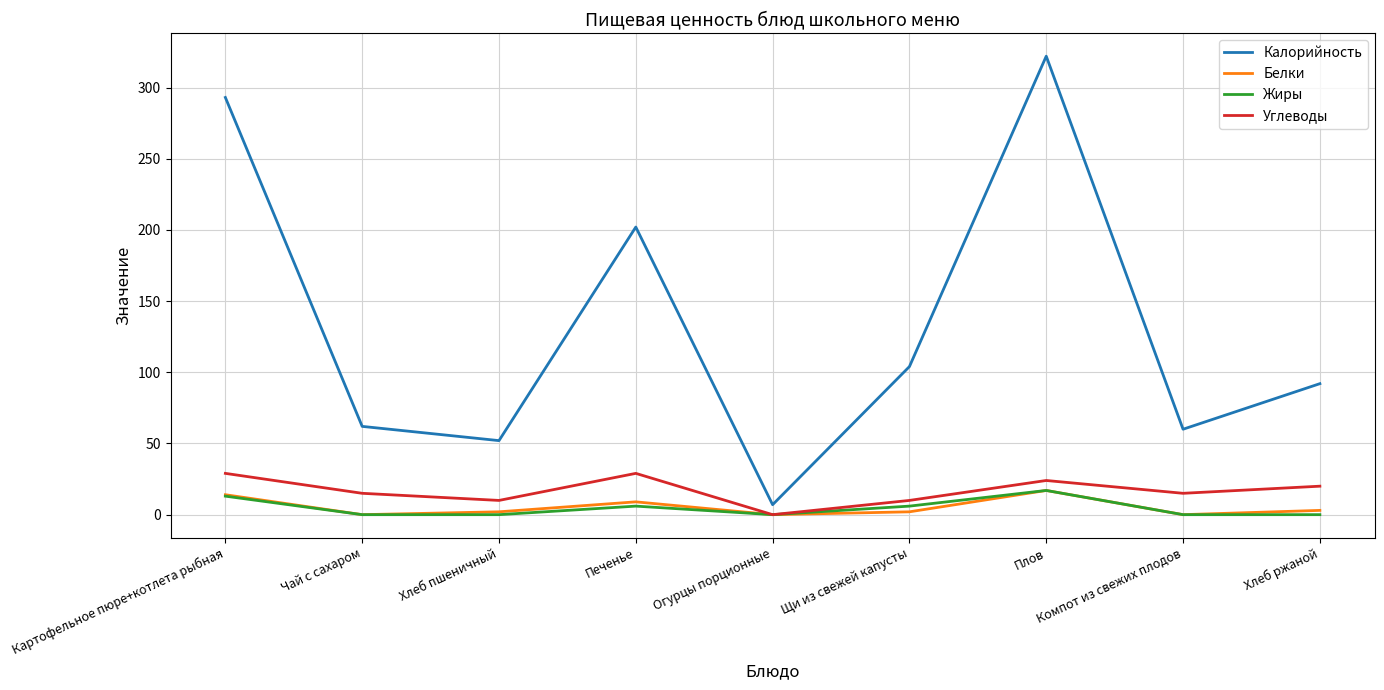

Which series has the largest range (max minus min)?

Калорийность